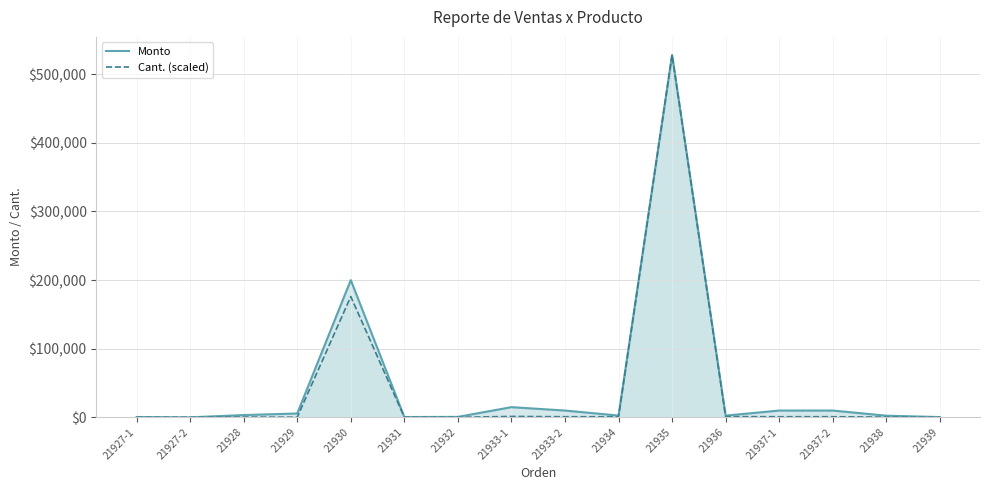

At which category does Monto reach its first local peak?

21930